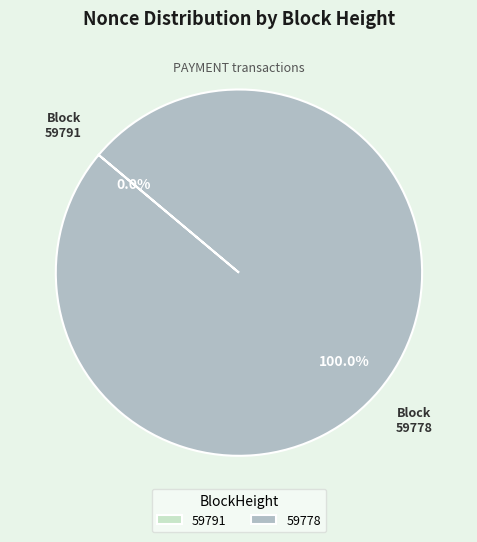

Which slice is the largest?

59778